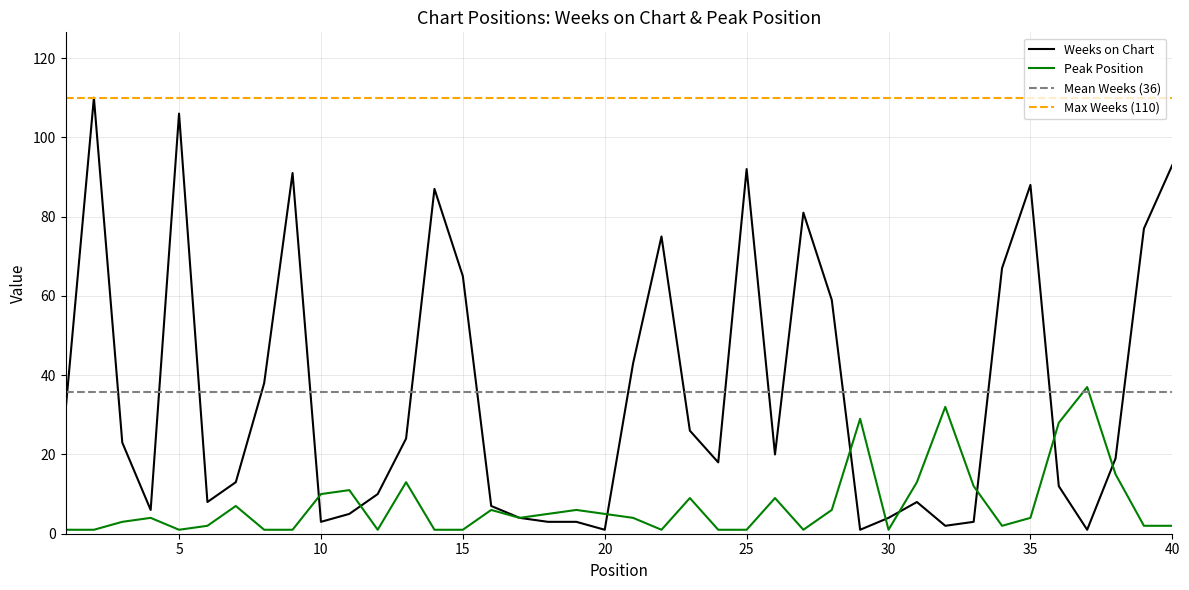

What is the total value across all series at 38?

34